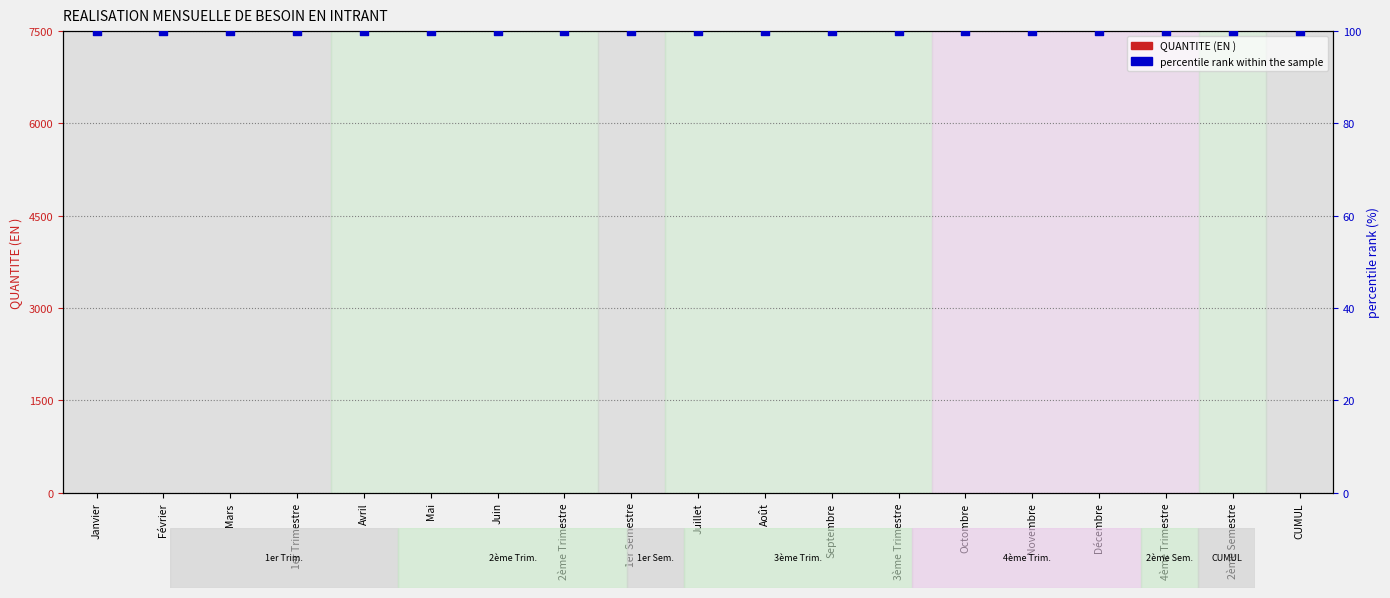

Which series has the widest spread of Y values?

QUANTITE (EN )